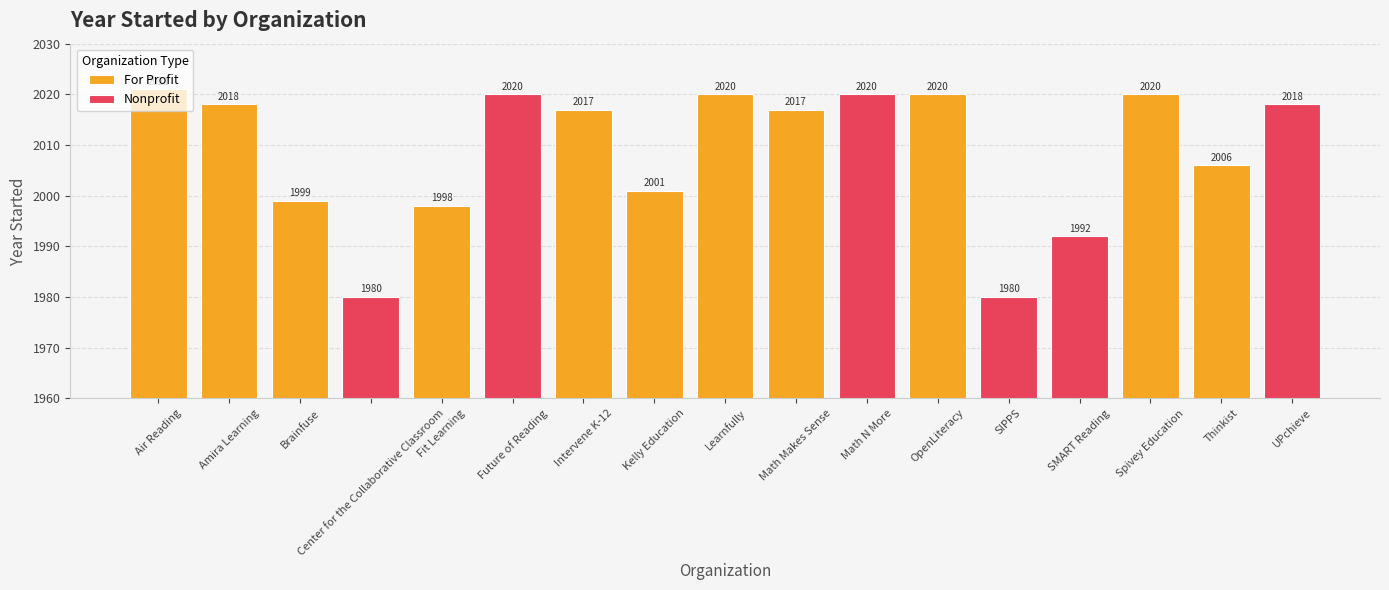

What is the difference between the values at SMART Reading and Spivey Education?

28